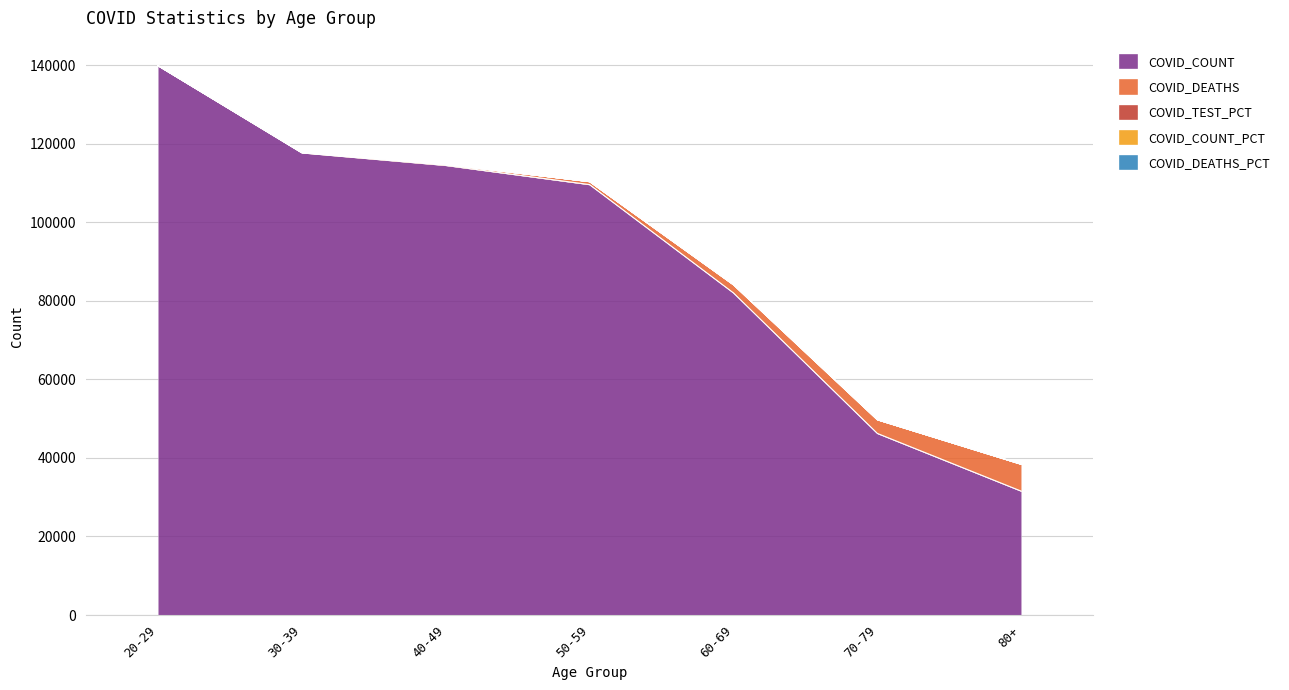

How many values in the COVID_COUNT series are below 109615?

3